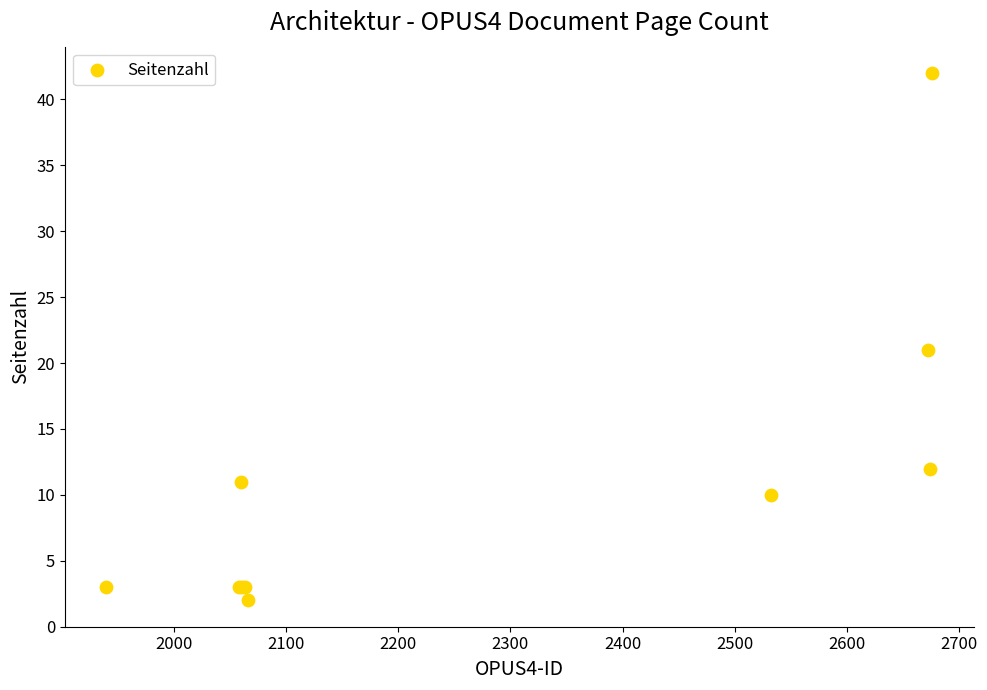

What Y value in the scatter plot is closest to 22?

21